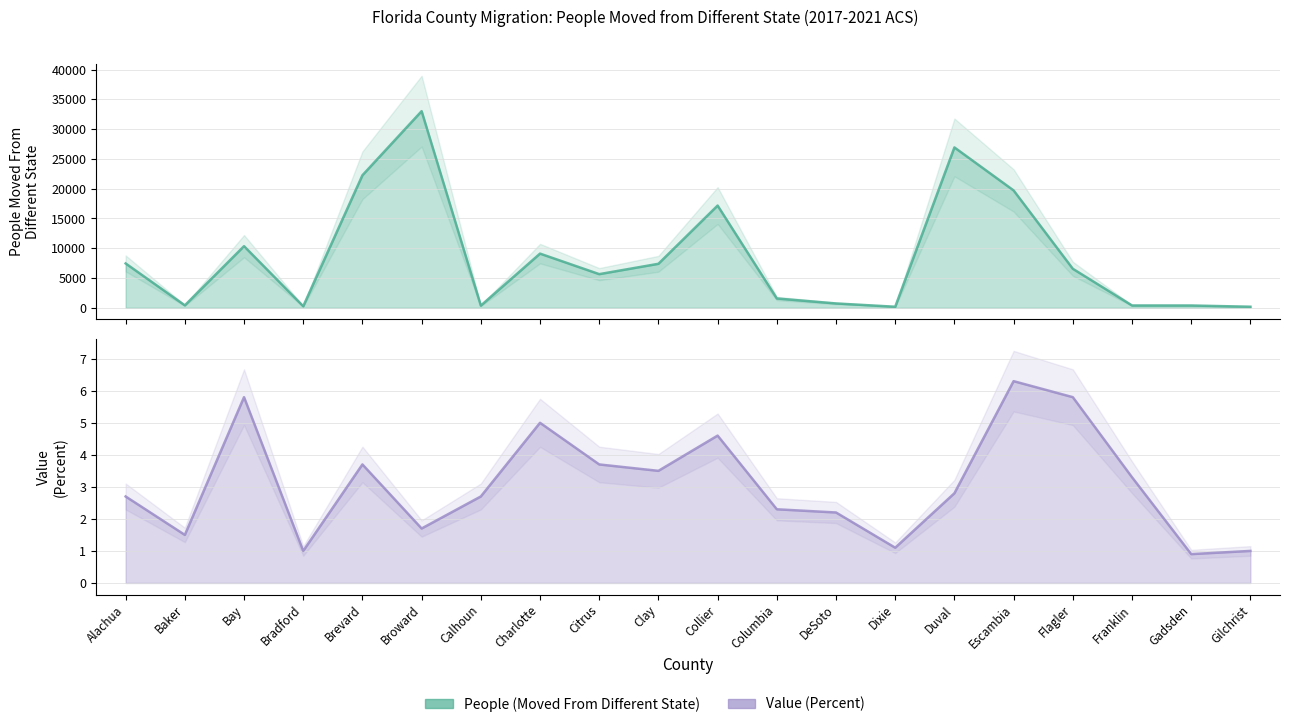

What is the highest value of the Value (Percent) series?

6.3